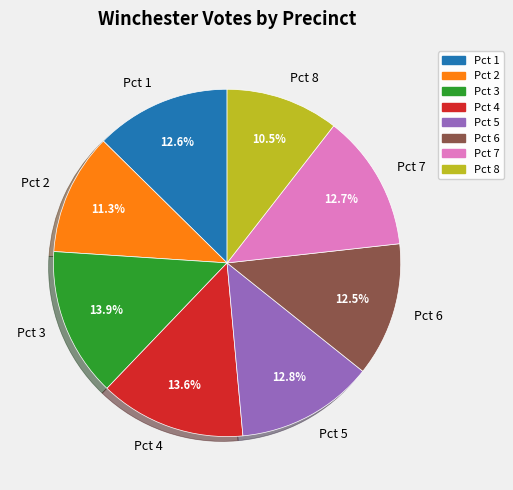

Count the number of slices in the pie.

8